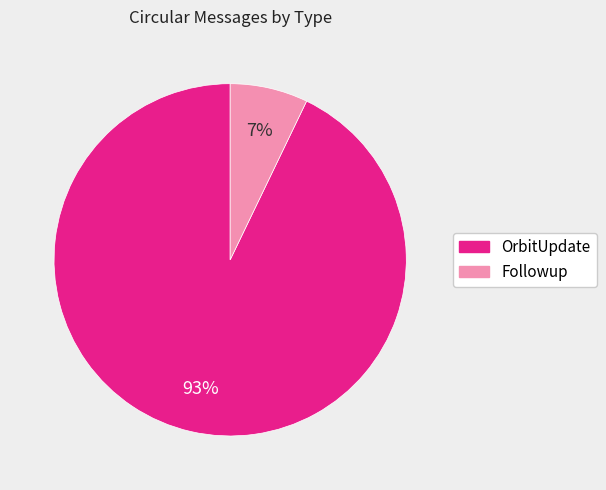

Does any single category account for the majority?

Yes